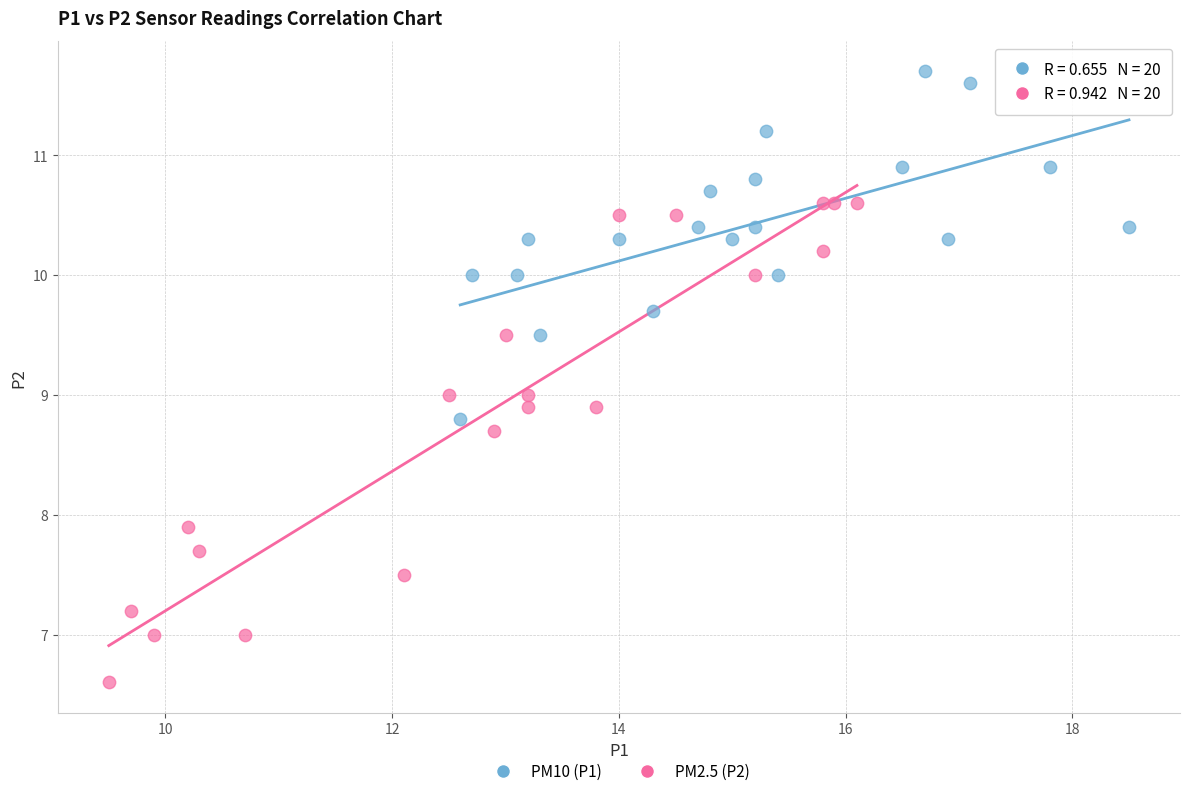

Which series has the largest Y range (max minus min)?

PM2.5 (P2)